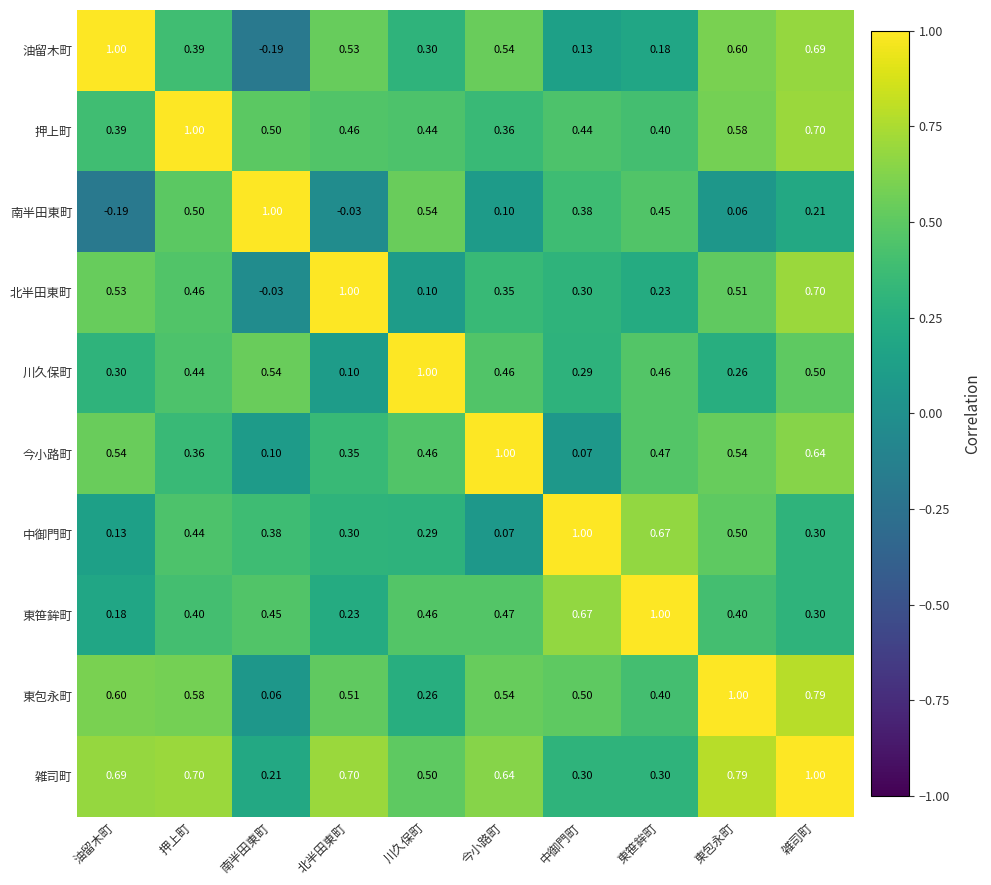

At which label does 押上町 reach its minimum?

今小路町